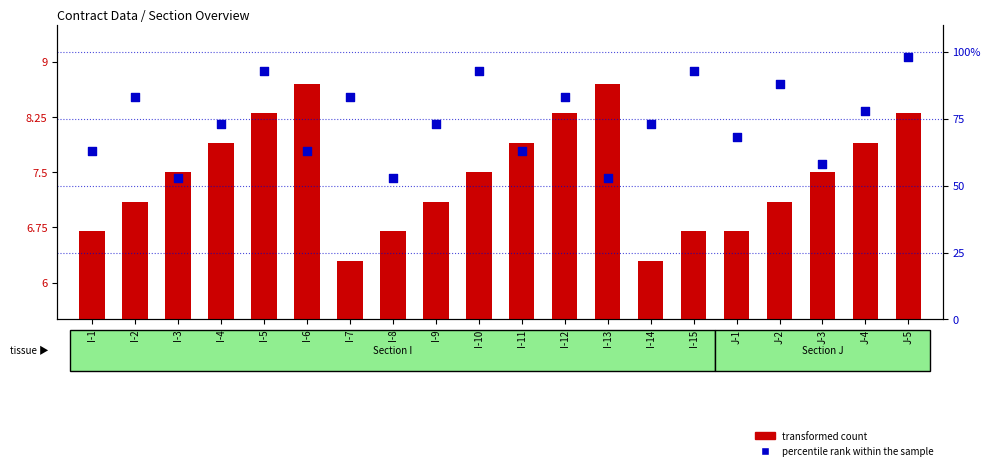

Which series has the widest spread of Y values?

percentile rank within the sample